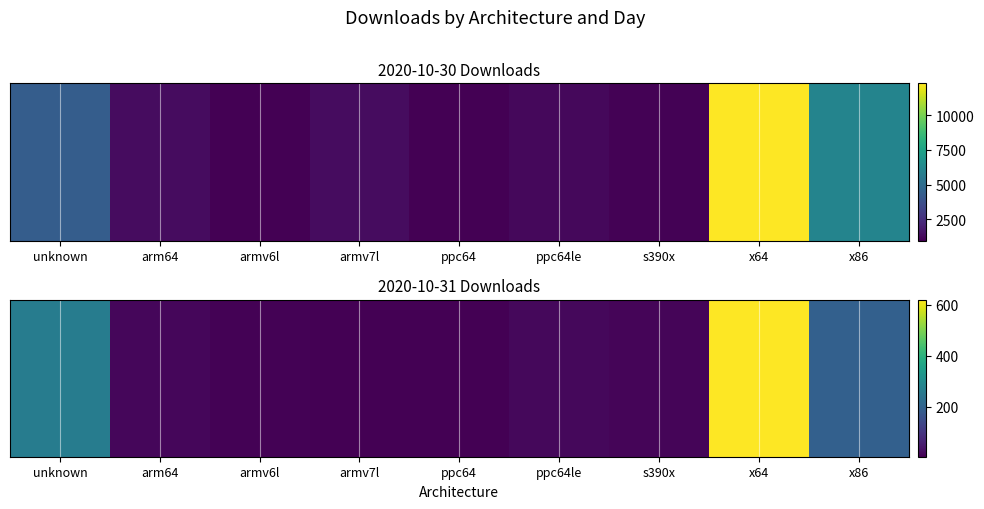

Approximately how many times larger is the value at s390x compared to ppc64le?

0.8